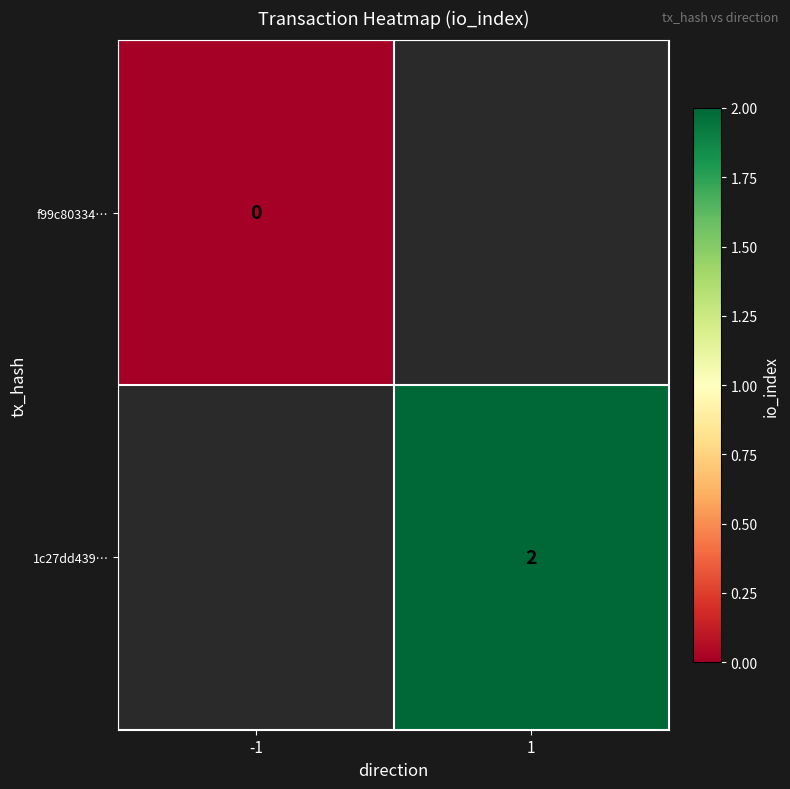

True or false: 1c27dd439… has a value of 2 at 1.

True